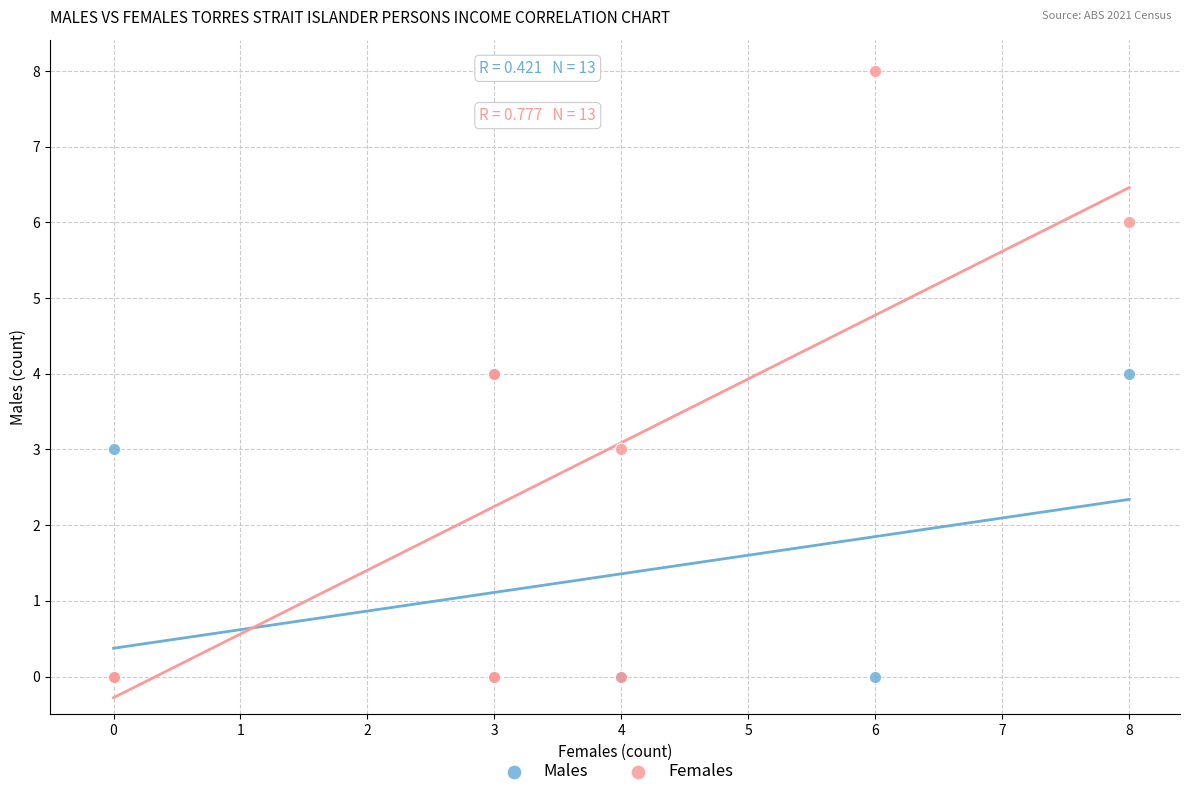

Which series has the largest Y range (max minus min)?

Females